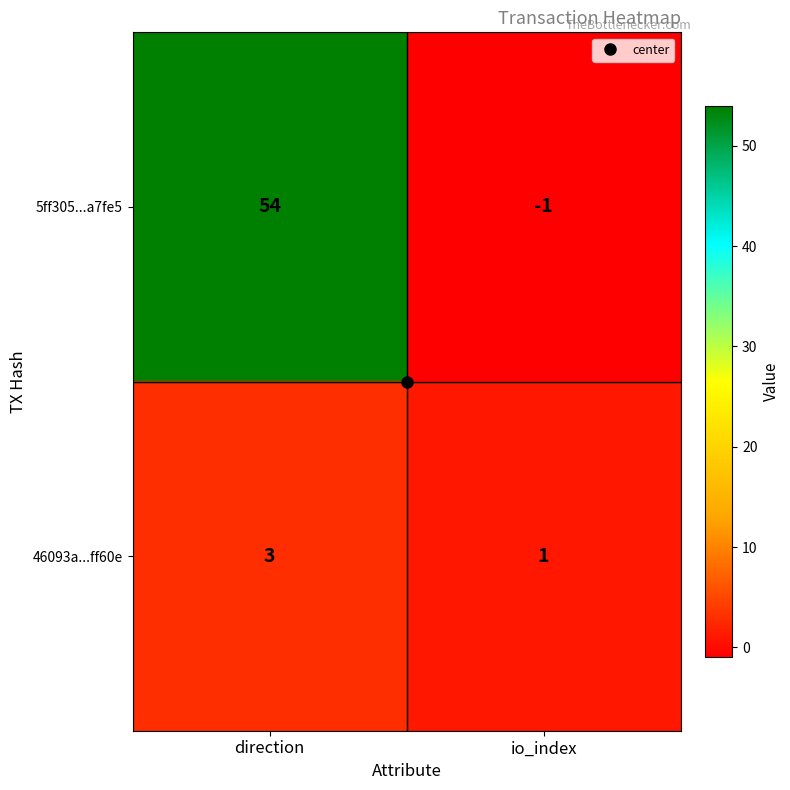

Which series has the widest spread of values?

5ff305...a7fe5